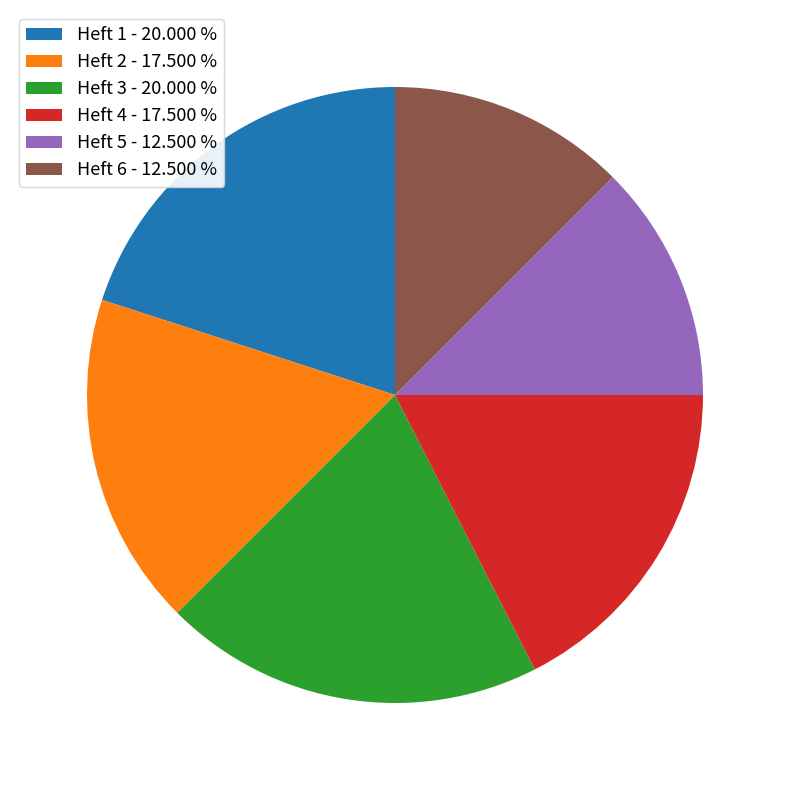

Count the number of slices in the pie.

6